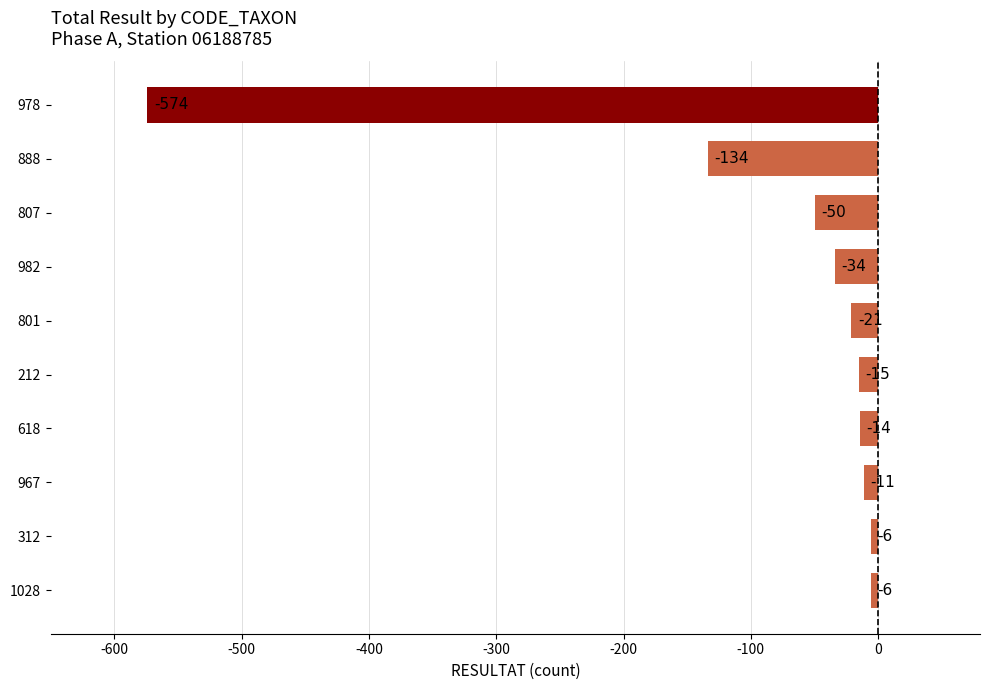

What is the difference between the second highest and second lowest values?

128